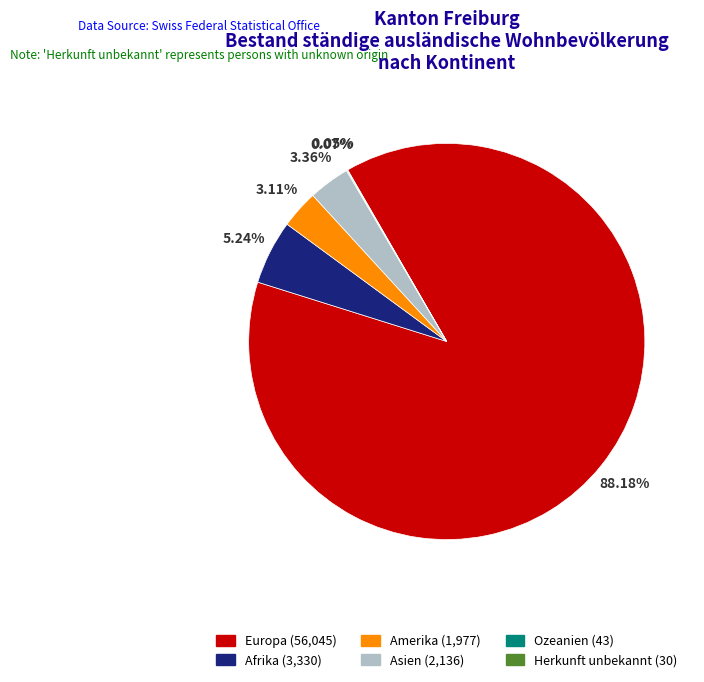

Does Amerika account for over 50% of the chart?

No